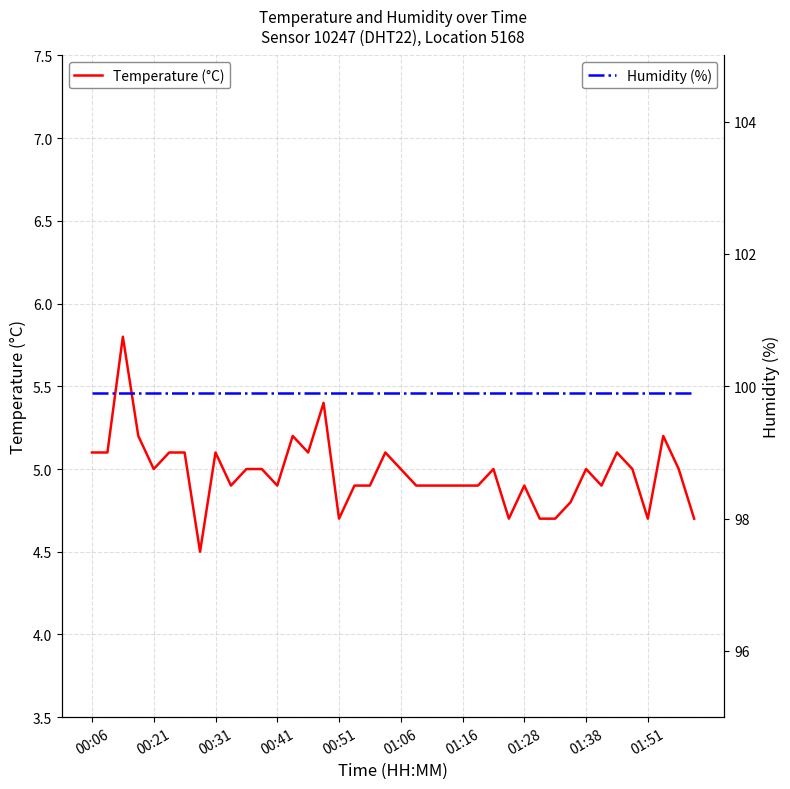

What is the lowest value of the Temperature (°C) series?

4.5